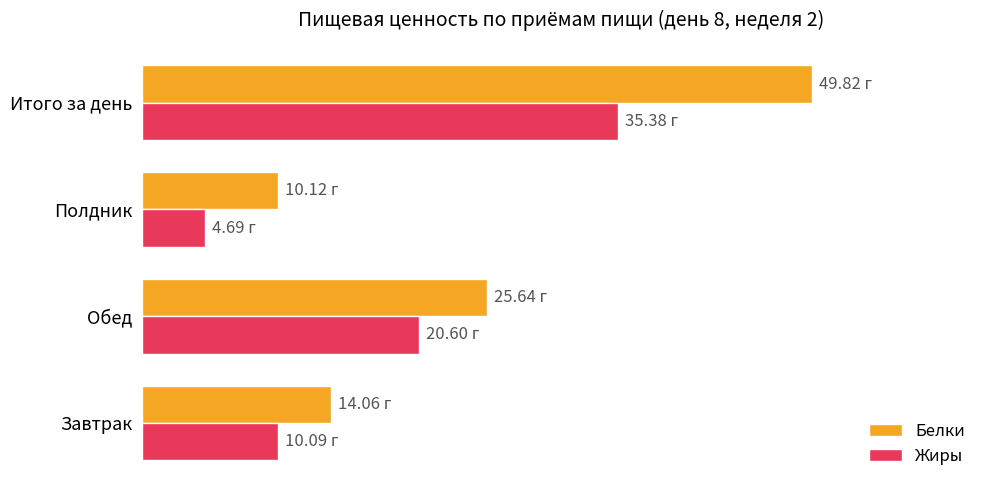

What are all the series names shown in the legend?

Белки, Жиры